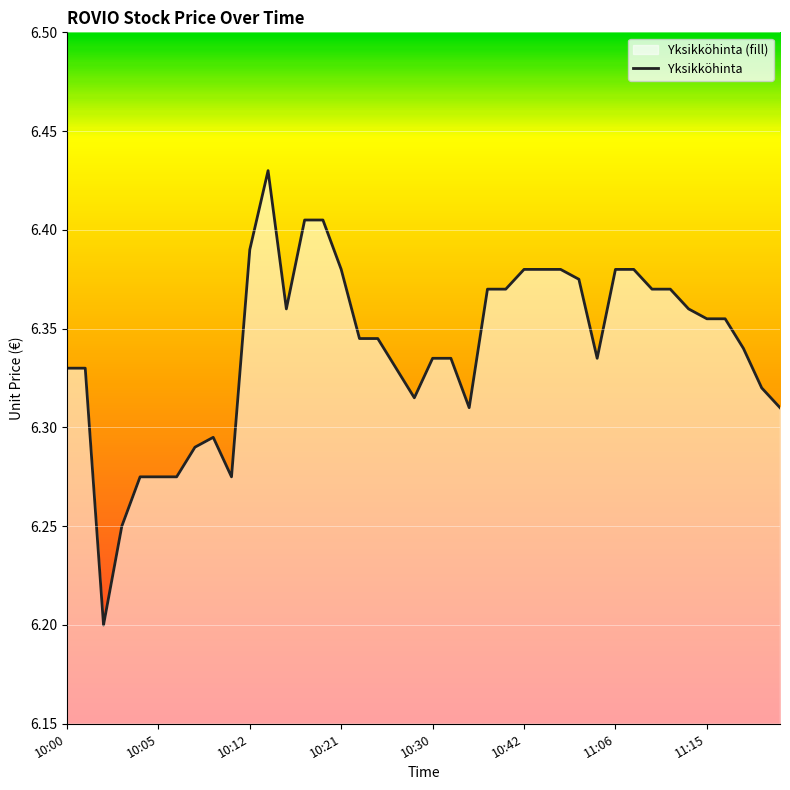

Does the chart display data point markers on the line(s)?

No